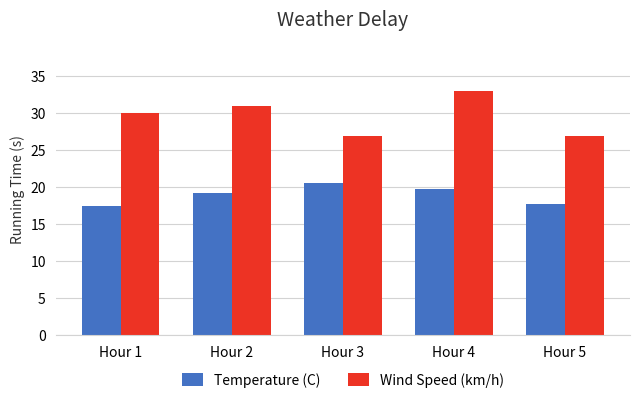

Reading left to right, transcribe all the data shown in this chart.

Temperature (C): 17.5	19.2	20.6	19.8	17.7
Wind Speed (km/h): 30.0	31.0	27.0	33.0	27.0